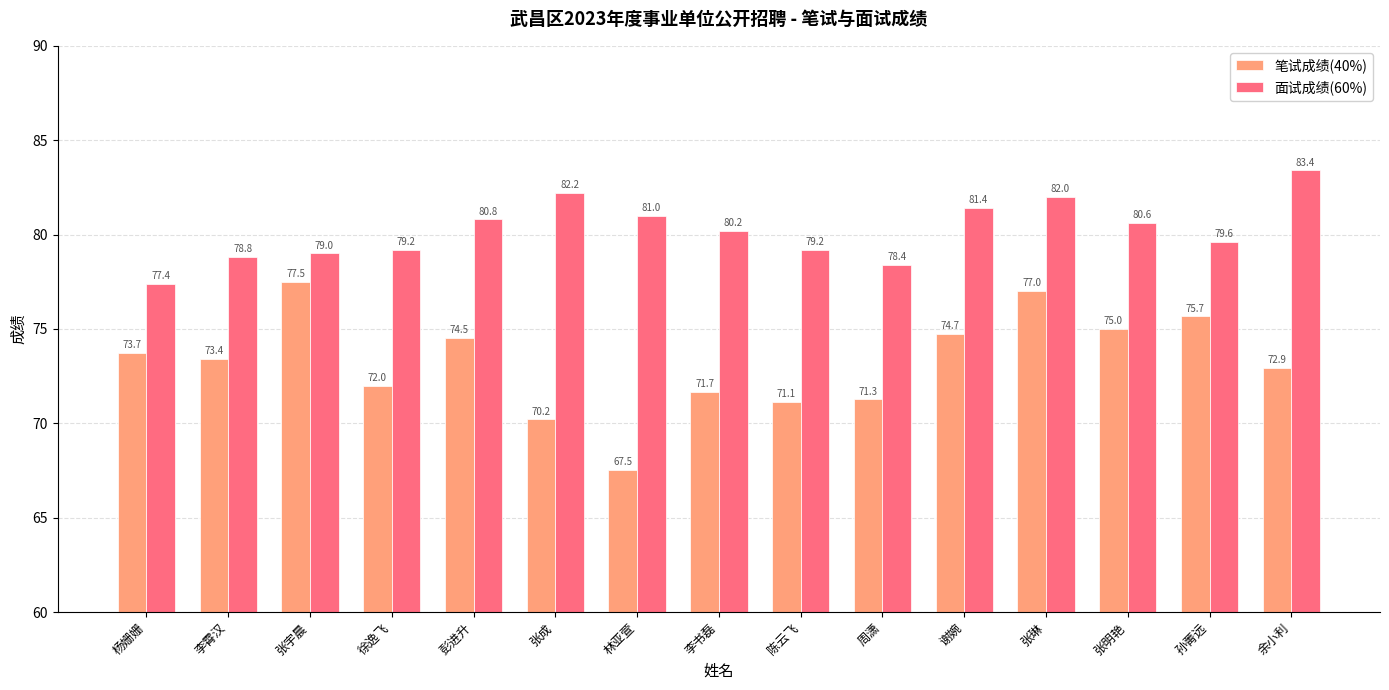

What is the label of the 12th bar from the right?

徐逸飞